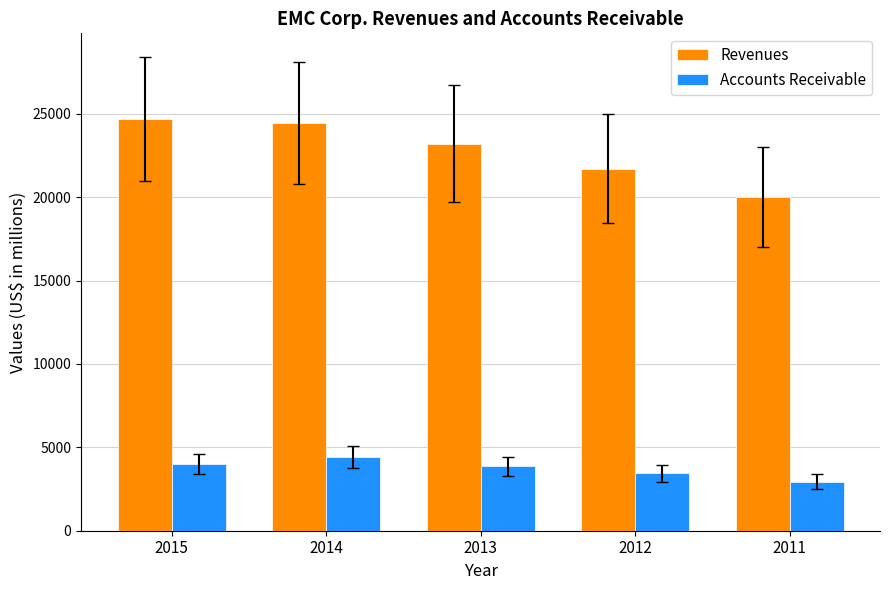

The Revenues series shows 34318 at 2014. True or false?

False